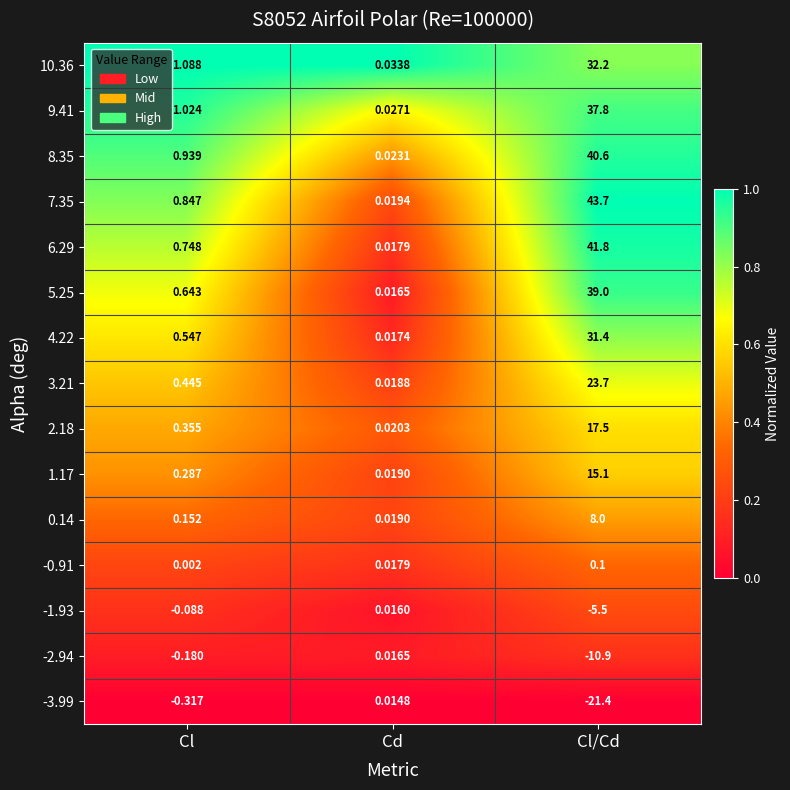

Where is 0.14 nearest to the value 4?

Cl